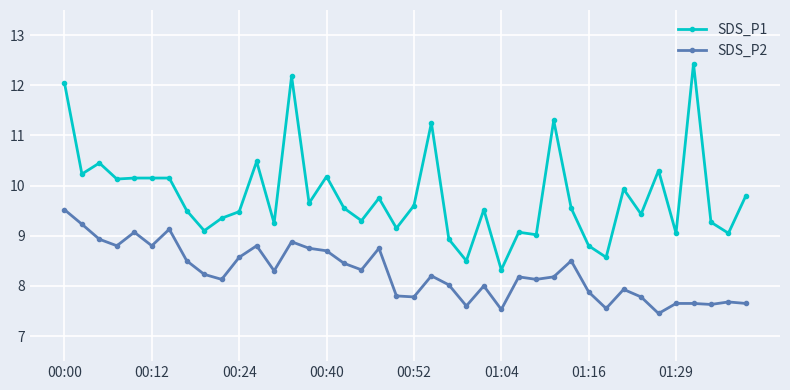

True or false: SDS_P1 has more than 1 points higher than both neighbors.

True